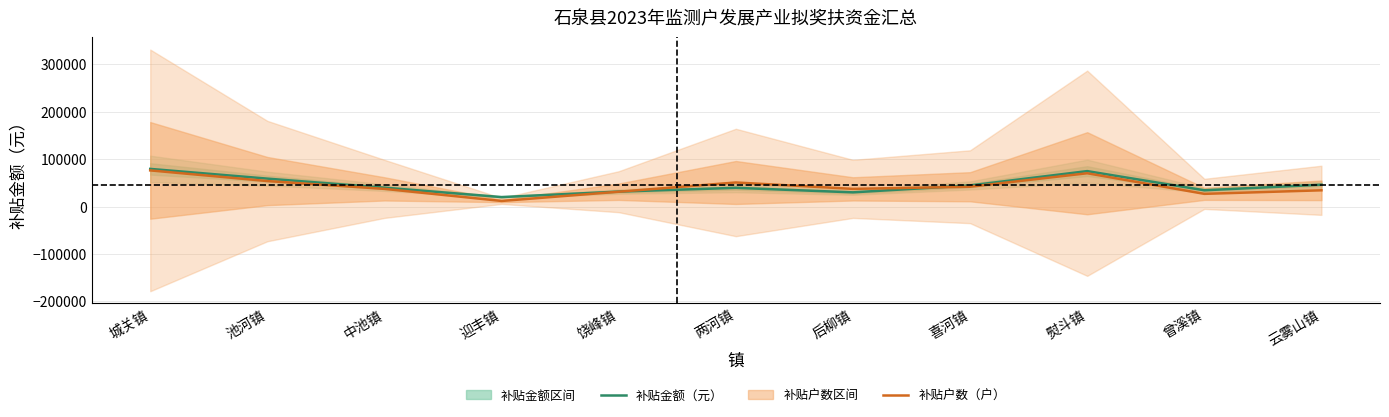

True or false: 补贴户数（户）×1500 has more than 0 points higher than both neighbors.

True